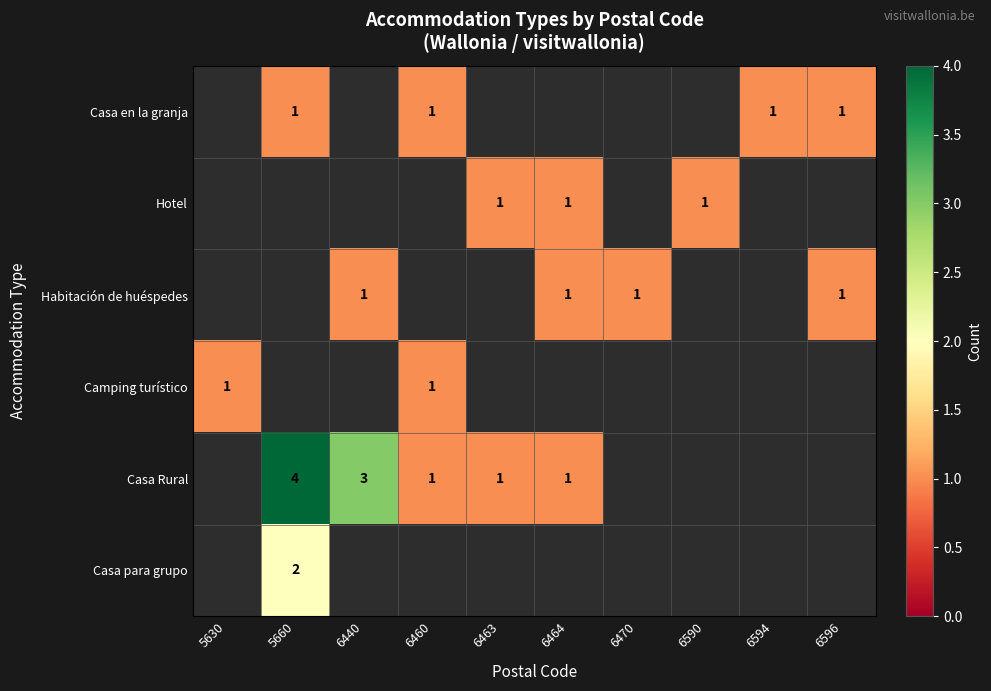

Is it true that Casa Rural equals 4 at 5660?

True